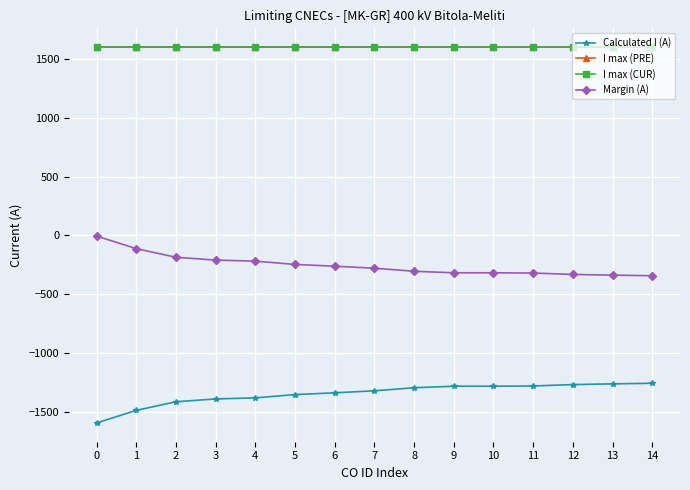

The Calculated I (A) series shows -849 at 11. True or false?

False